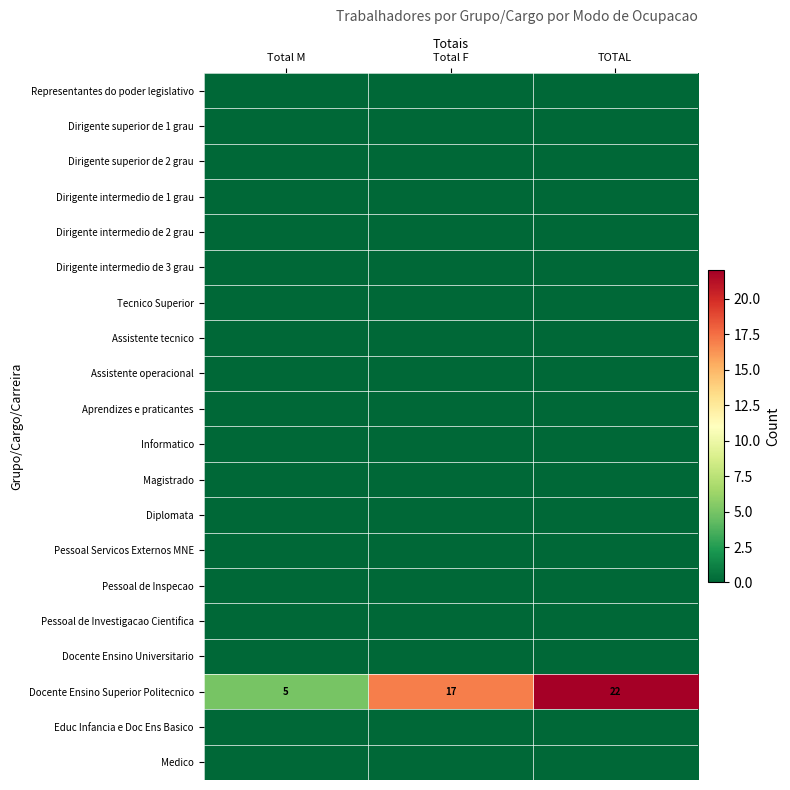

What is the difference between the highest and lowest values at Total M?

5